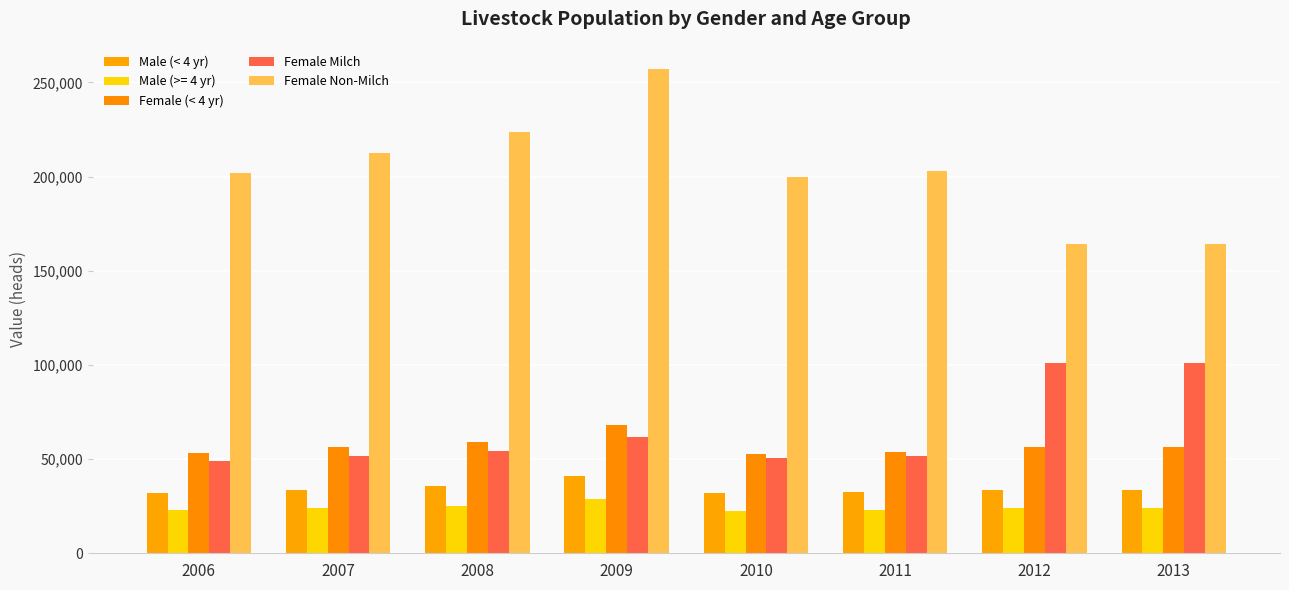

Between 2011 and 2013, which series saw the biggest shift?

Female Milch